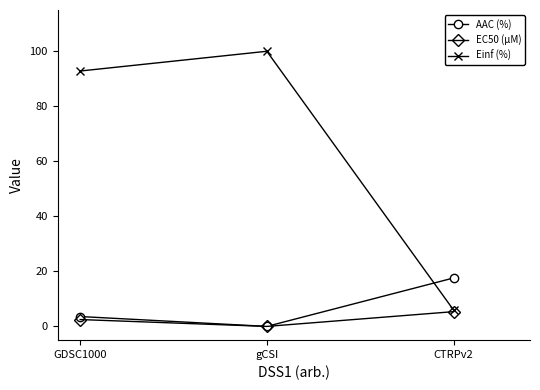

Which series has the largest range (max minus min)?

Einf (%)